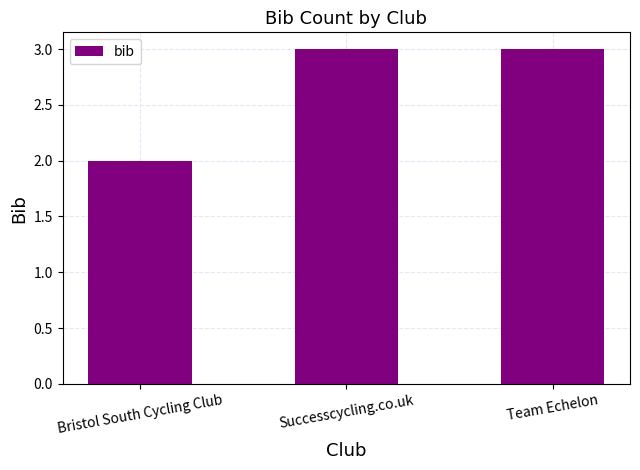

Does the chart contain any negative values?

No